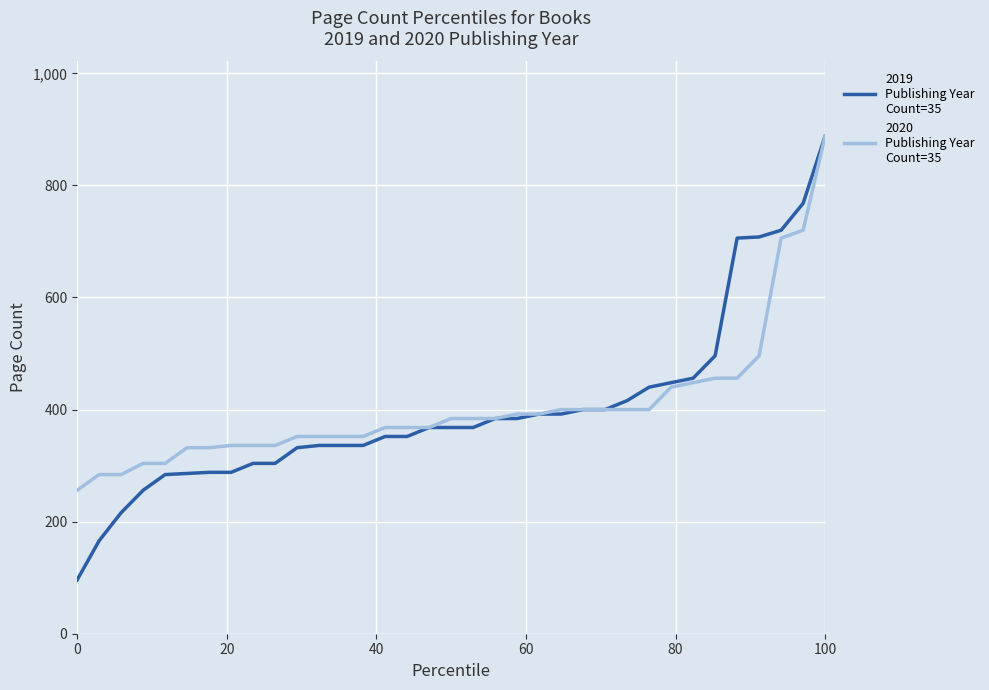

What is the minimum value shown in the chart?

96